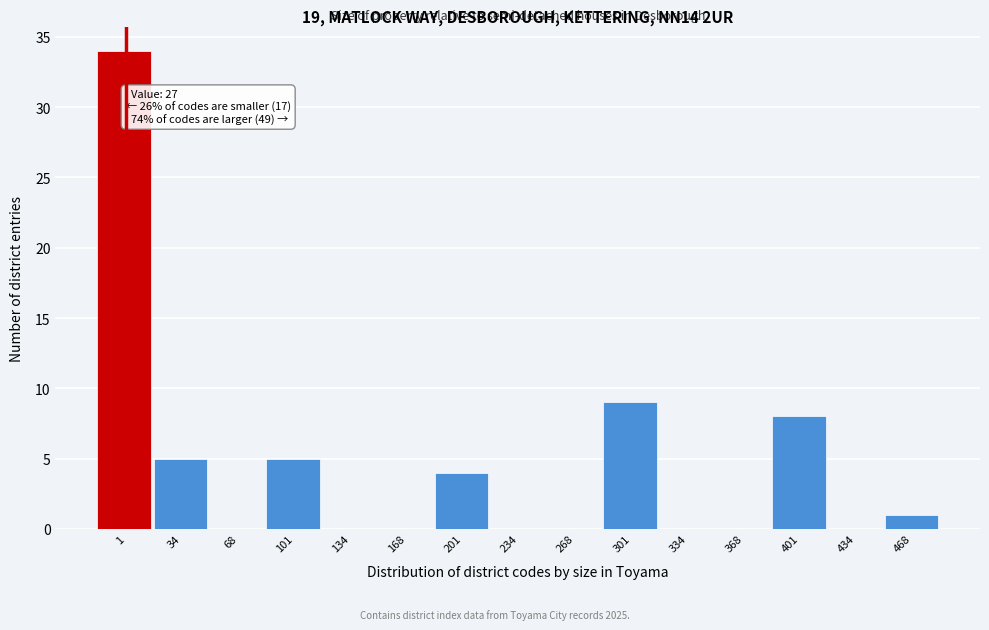

Reading right to left, list all the values displayed in this chart.

468=1	434=0	401=8	368=0	334=0	301=9	268=0	234=0	201=4	168=0	134=0	101=5	68=0	34=5	1=34